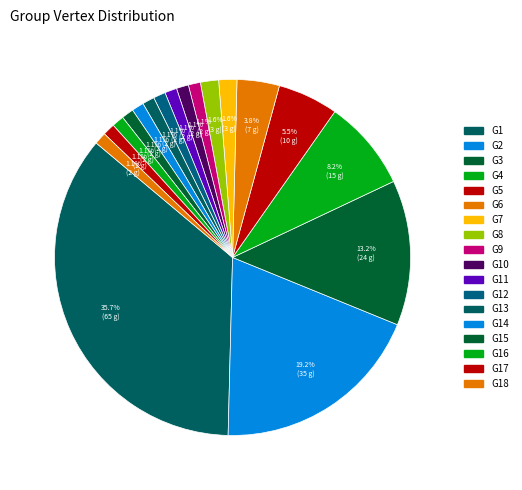

Is there a majority slice in this chart?

No